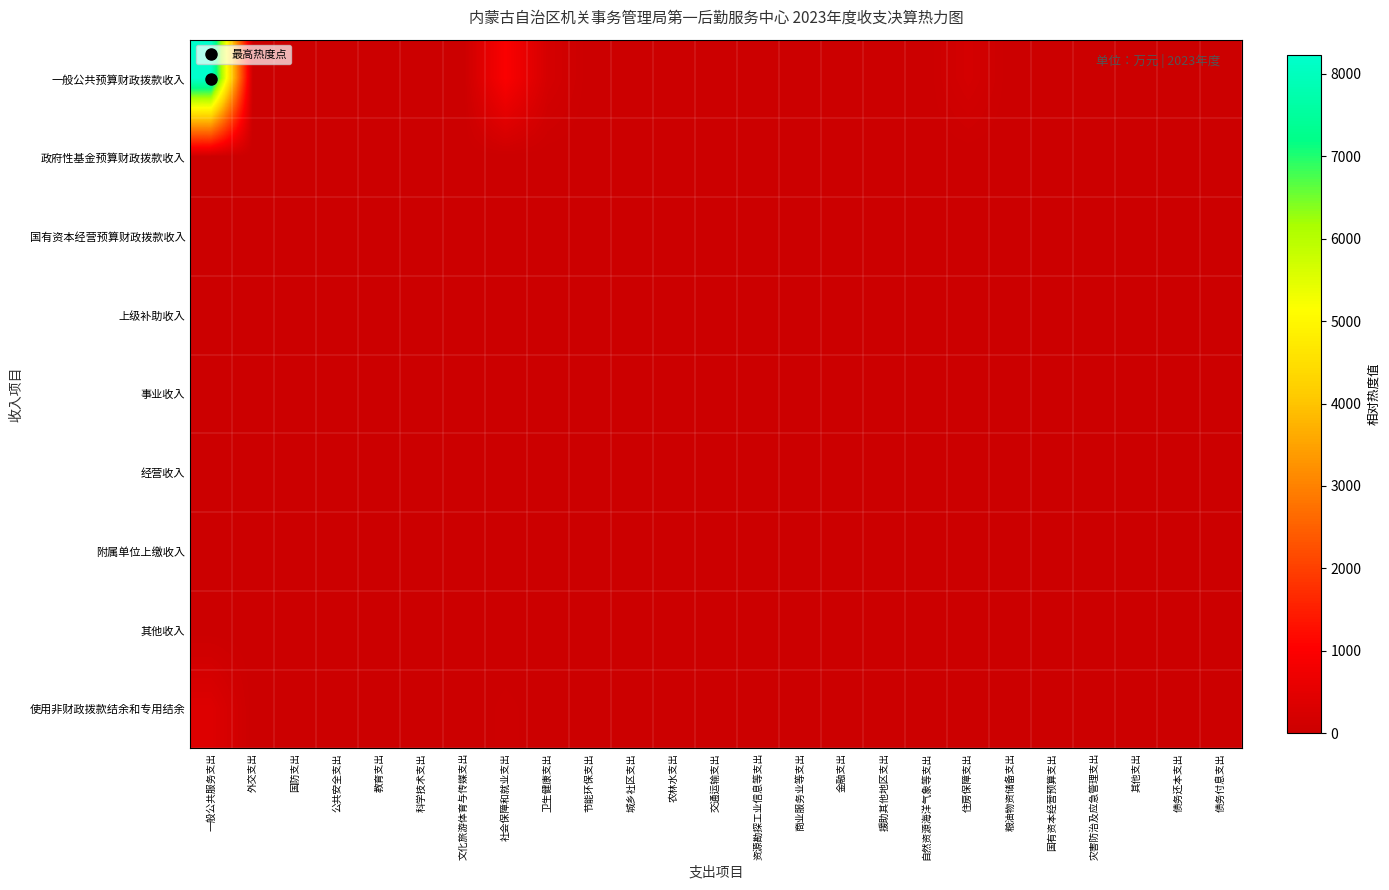

Which series has the largest total across all categories?

一般公共预算财政拨款收入